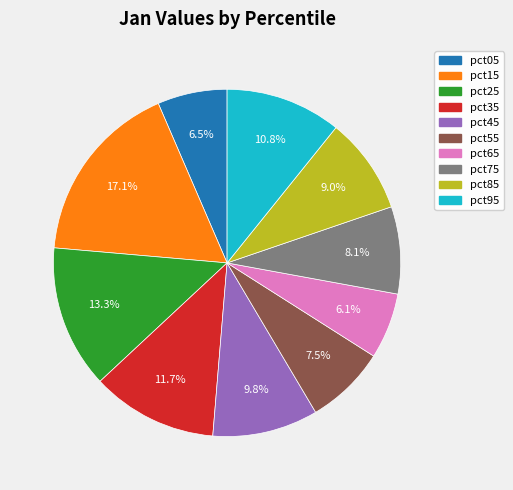

Do pct35 and pct95 together represent more than half of the pie?

No